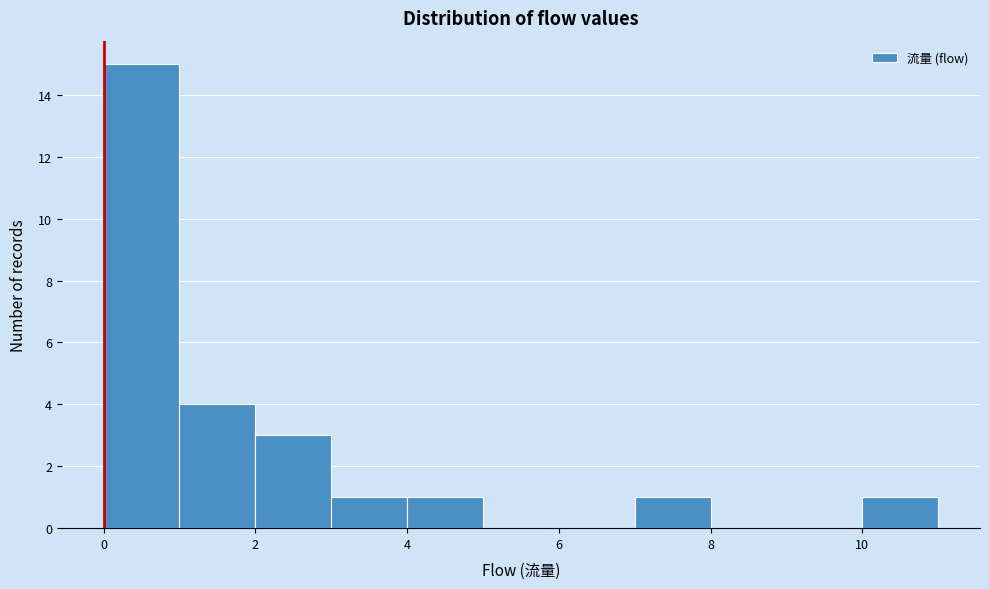

What is the height of the bar covering 7 to 8 on the x-axis? The values are not printed on the chart, so give them approximately, as read against the axis.

1